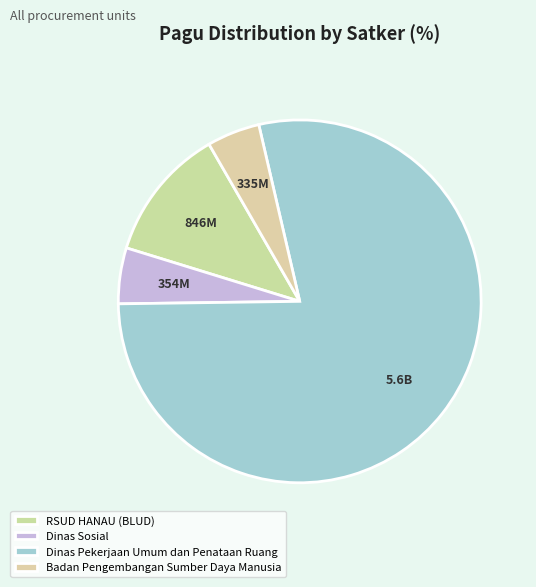

Which category accounts for the majority?

Dinas Pekerjaan Umum dan Penataan Ruang